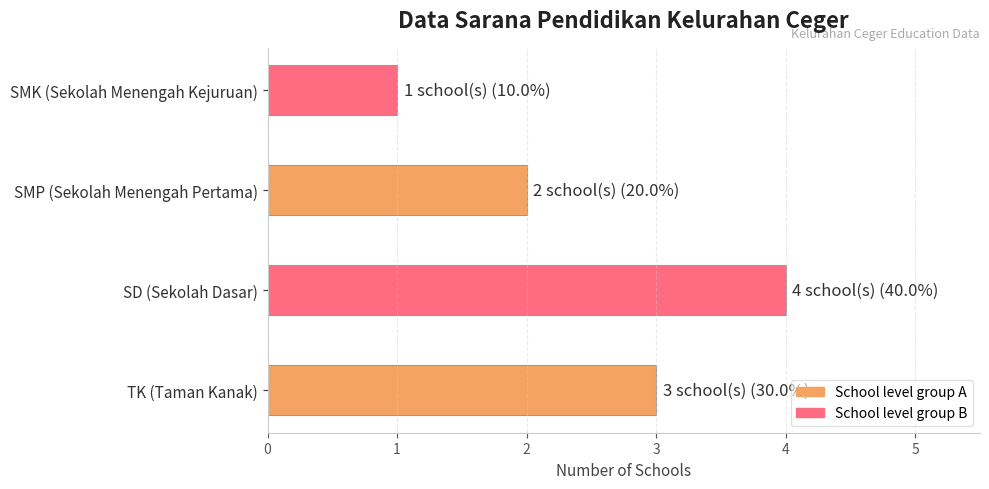

Which label corresponds to the smallest value in the chart?

SMK (Sekolah Menengah Kejuruan)